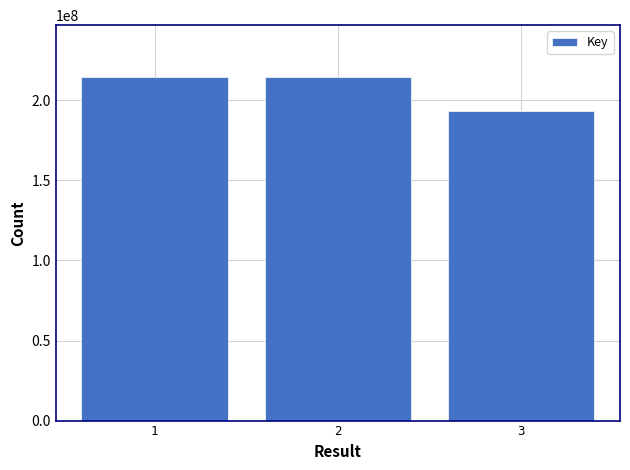

Count the number of categories in the chart.

3